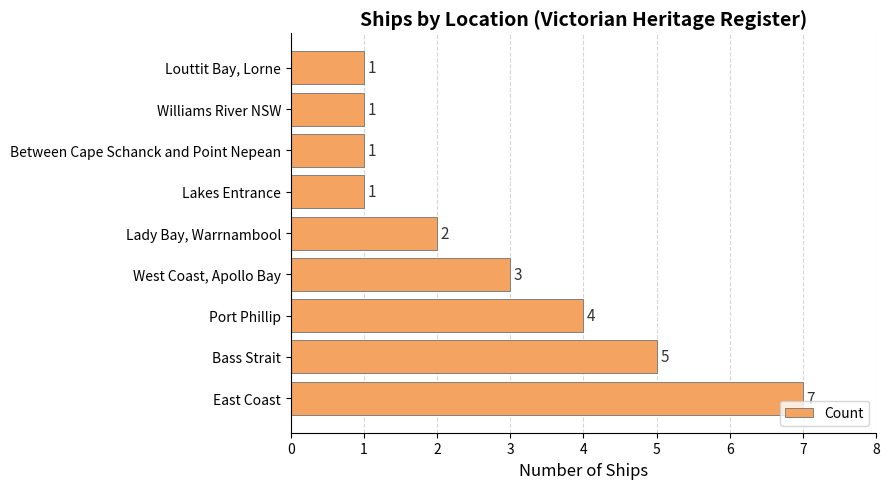

Between West Coast, Apollo Bay and Williams River NSW, which is larger?

West Coast, Apollo Bay